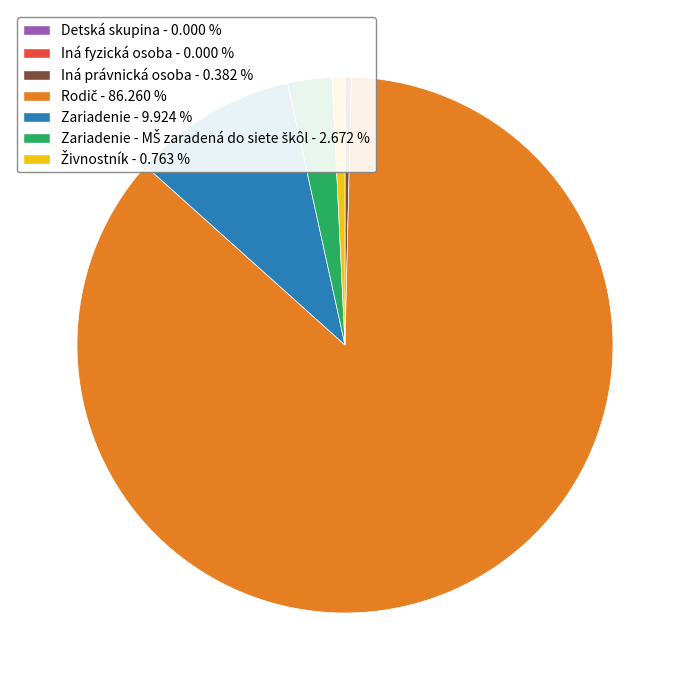

Is there a majority slice in this chart?

Yes